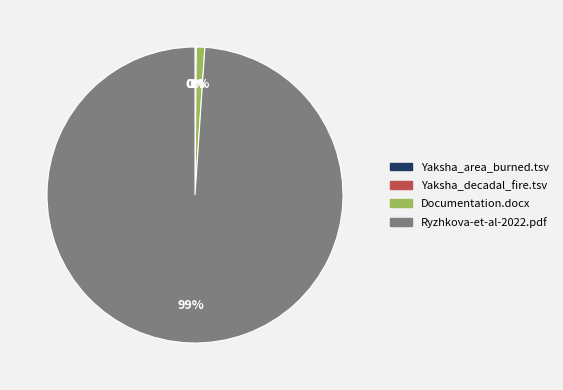

The Ryzhkova-et-al-2022.pdf slice represents 99% of the pie. True or false?

True